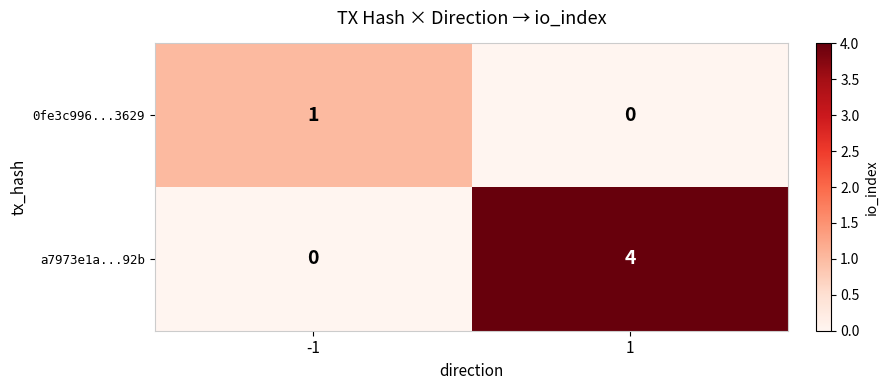

Reading left to right, extract all data points from this chart.

0fe3c996...3629: 1	0
a7973e1a...92b: 0	4